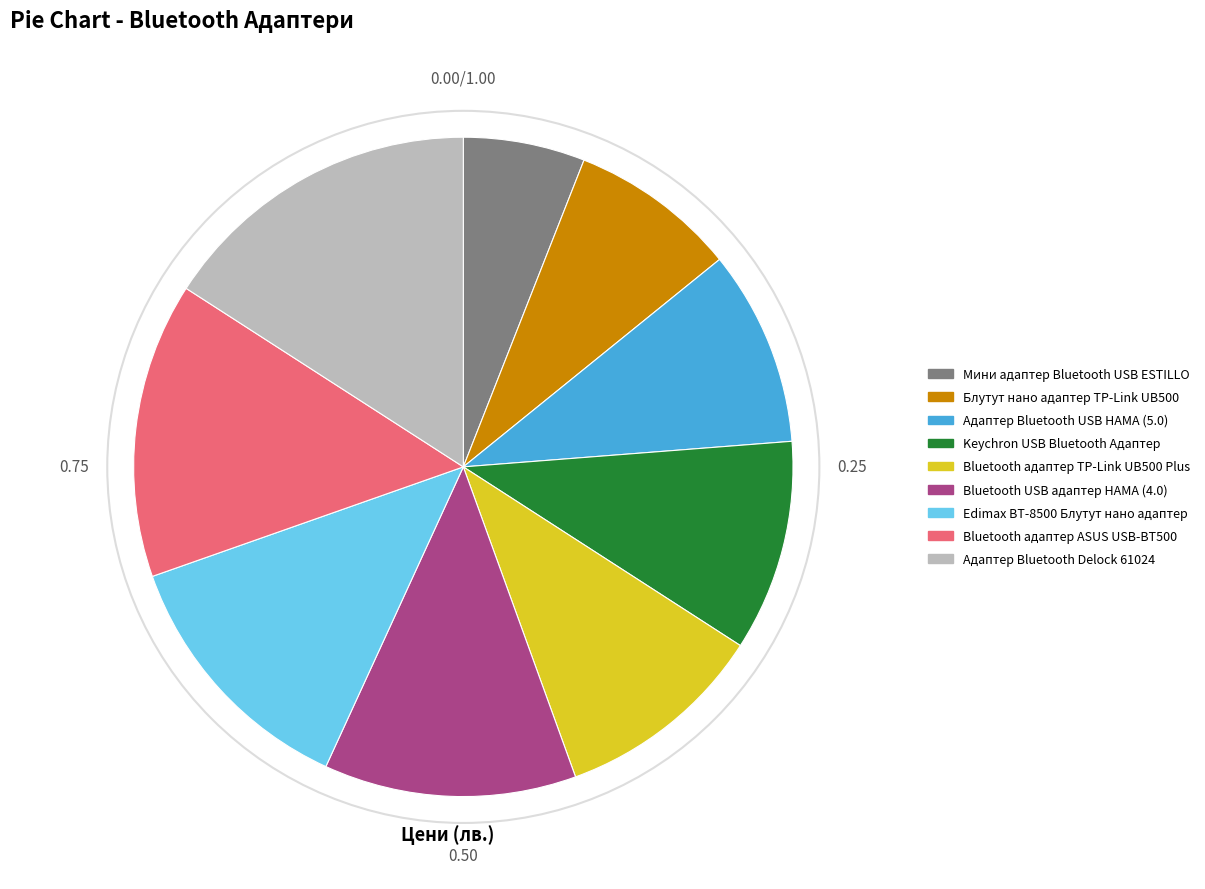

The Адаптер Bluetooth USB HAMA (5.0) slice represents 1% of the pie. True or false?

False